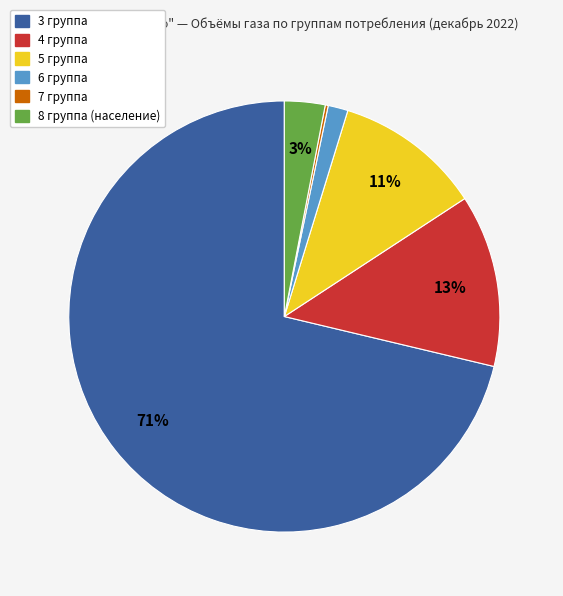

To the nearest percent, what is the combined percentage of 5 группа and 4 группа?

24%